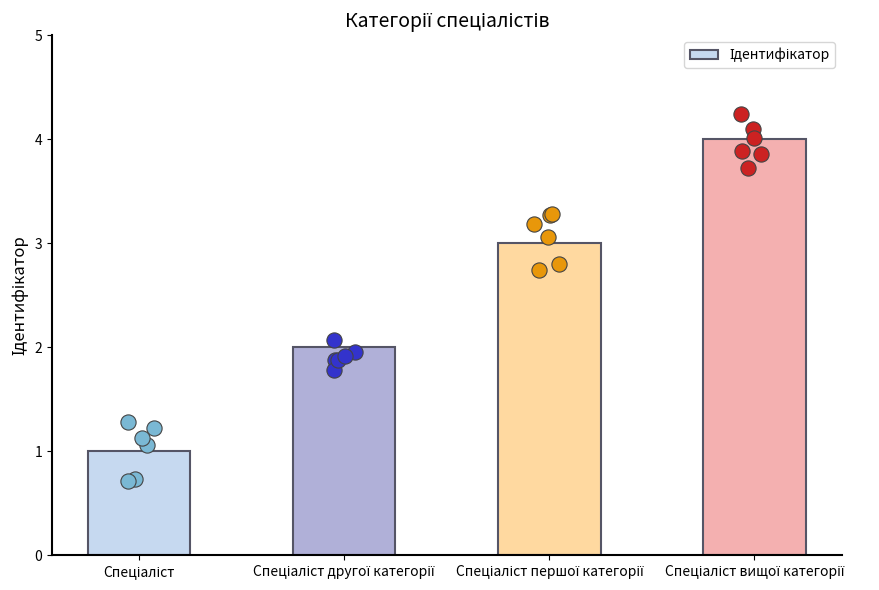

What is the ratio of the value at Спеціаліст першої категорії to the value at Спеціаліст вищої категорії?

0.8